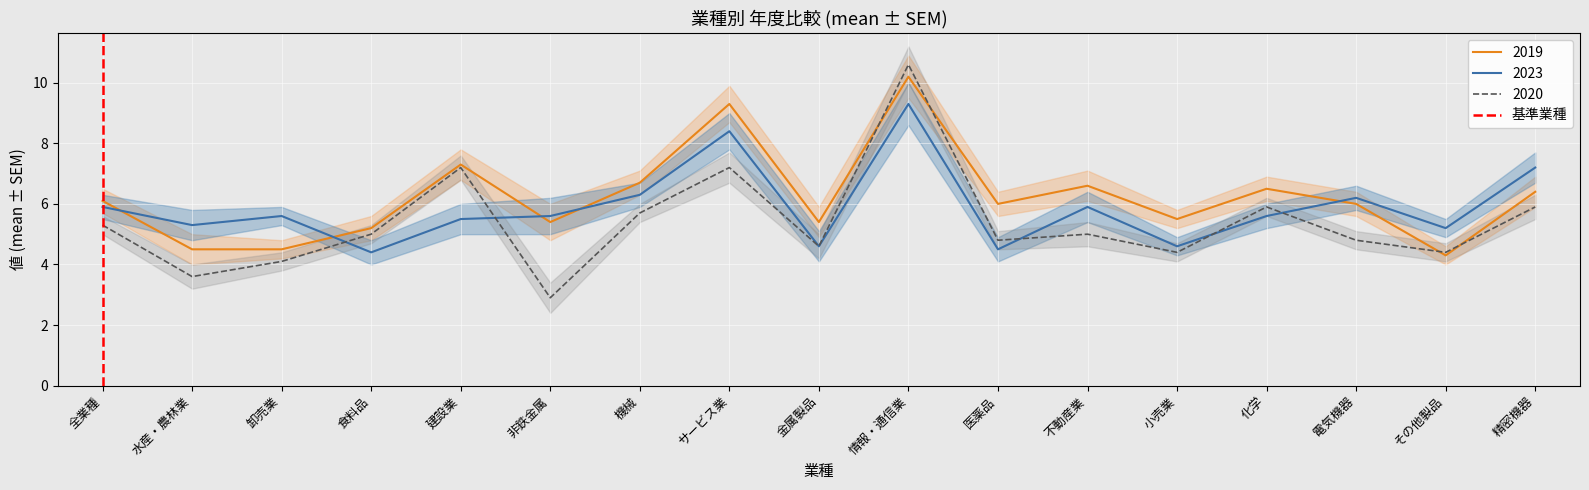

The value of 2023 at 医薬品 is 6.6. True or false?

False